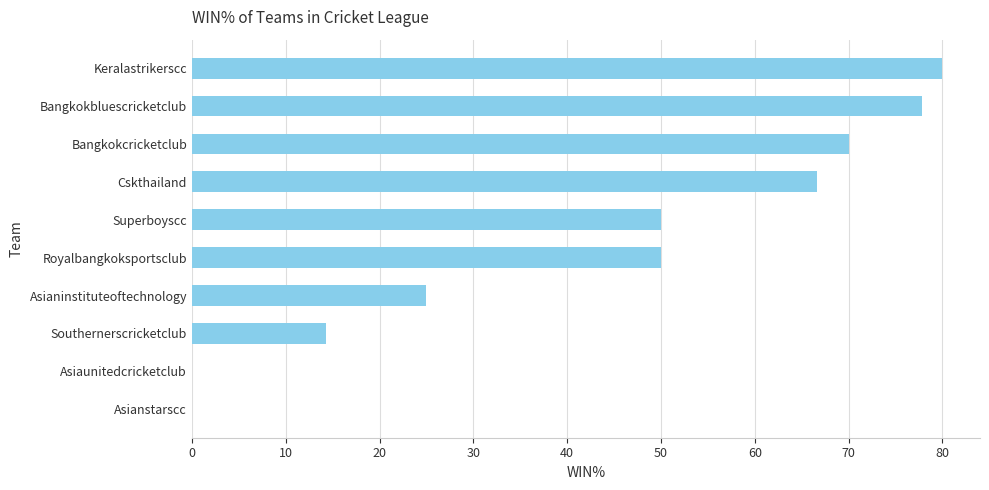

Is it true that the value at Superboyscc is 50.0?

True